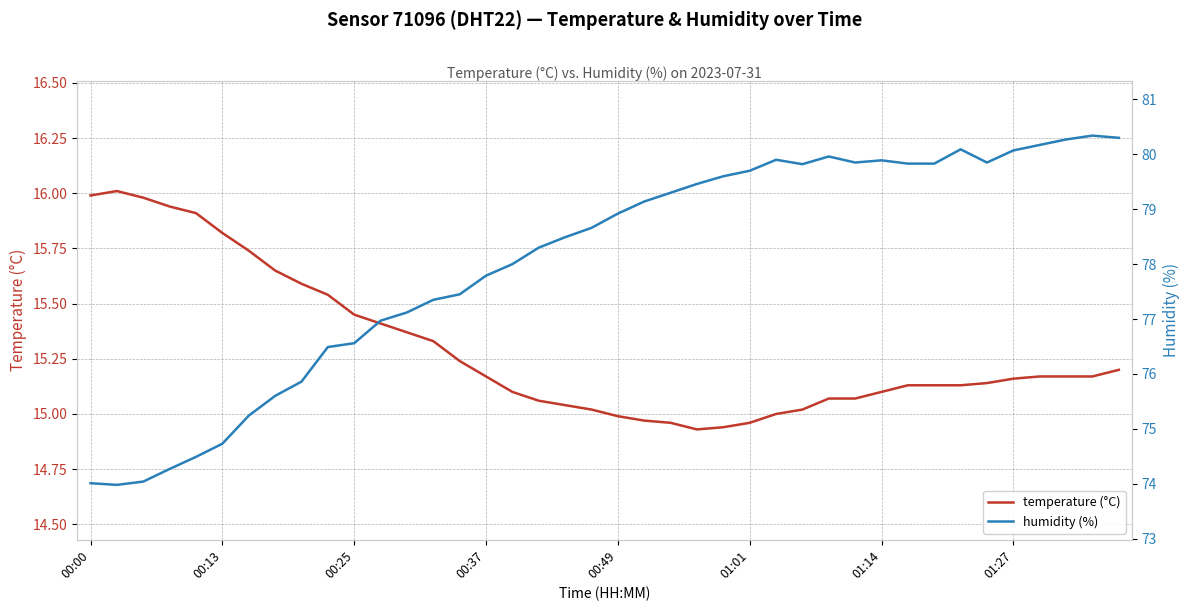

At which category is the sum across all series the highest?

38